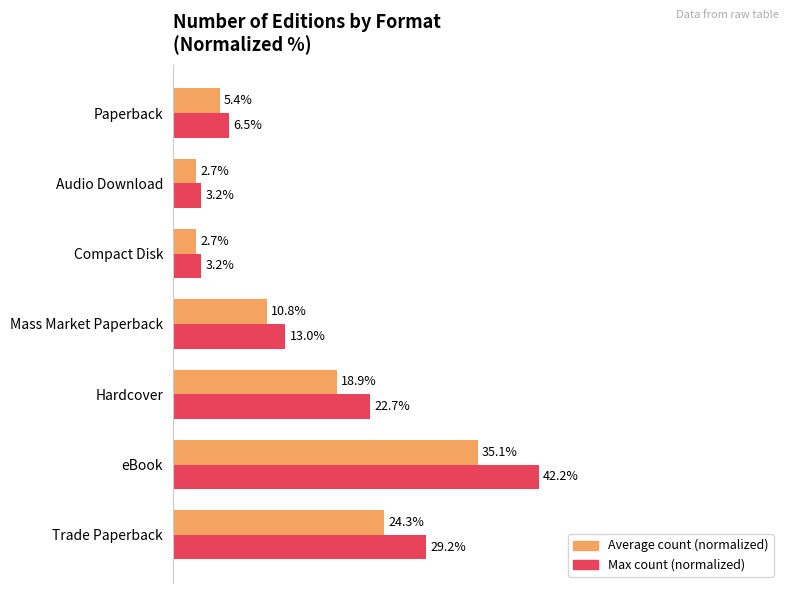

Which series changed the most between Mass Market Paperback and Paperback?

Max count (normalized)